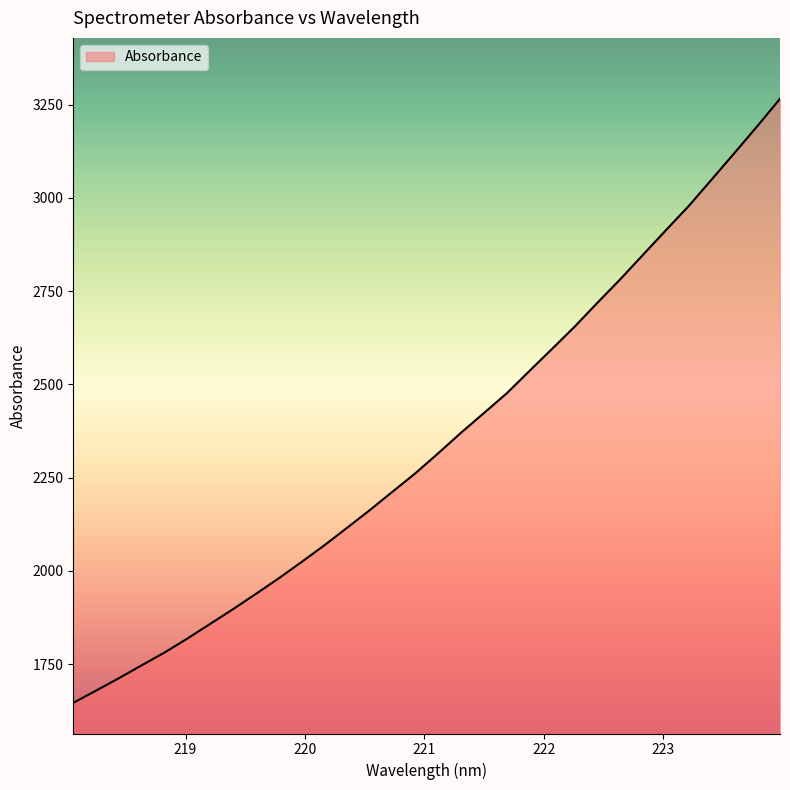

Reading left to right, extract all data points from this chart.

1646.0	1678.7	1712.0	1746.6	1781.0	1818.3	1857.7	1897.1	1938.0	1979.6	2023.4	2068.1	2115.2	2162.9	2212.4	2261.7	2315.2	2370.3	2422.8	2475.6	2535.8	2595.3	2655.6	2719.6	2782.5	2848.3	2913.8	2978.6	3049.2	3120.1	3191.9	3265.5